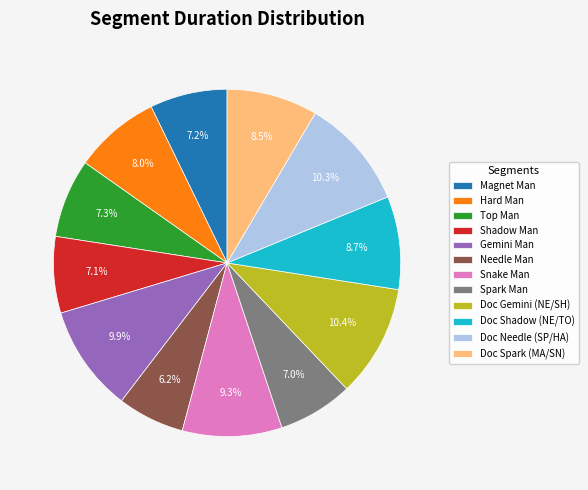

Between Gemini Man and Doc Spark (MA/SN), which is larger?

Gemini Man